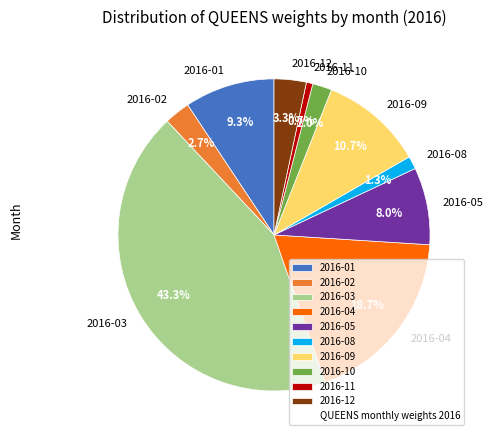

How many segments does this pie chart have?

10